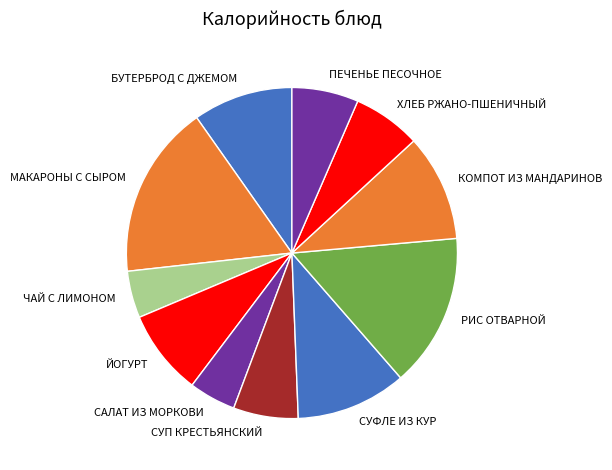

Is there any slice that represents more than half of the pie?

No